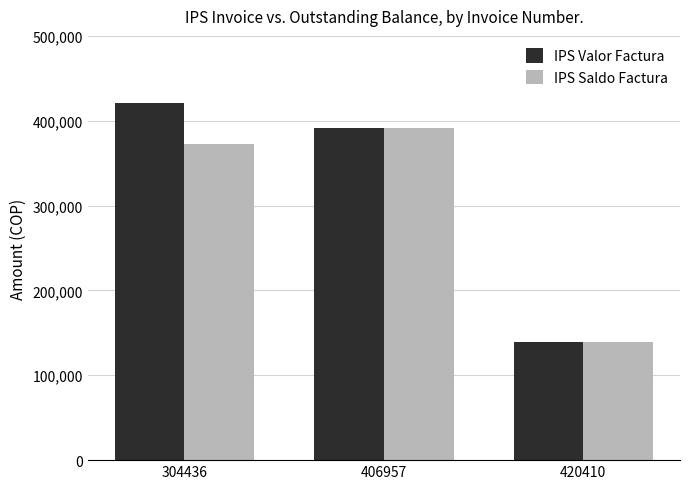

Which series changed the most between 304436 and 406957?

IPS Valor Factura